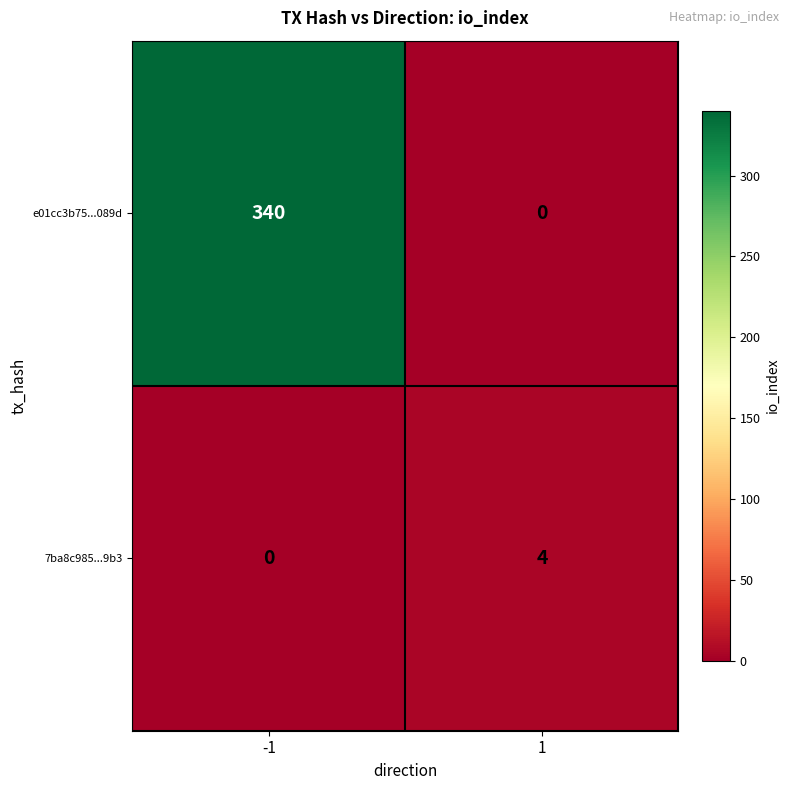

Reading left to right, list all the values displayed in this chart.

e01cc3b75...089d: 340	0
7ba8c985...9b3: 0	4